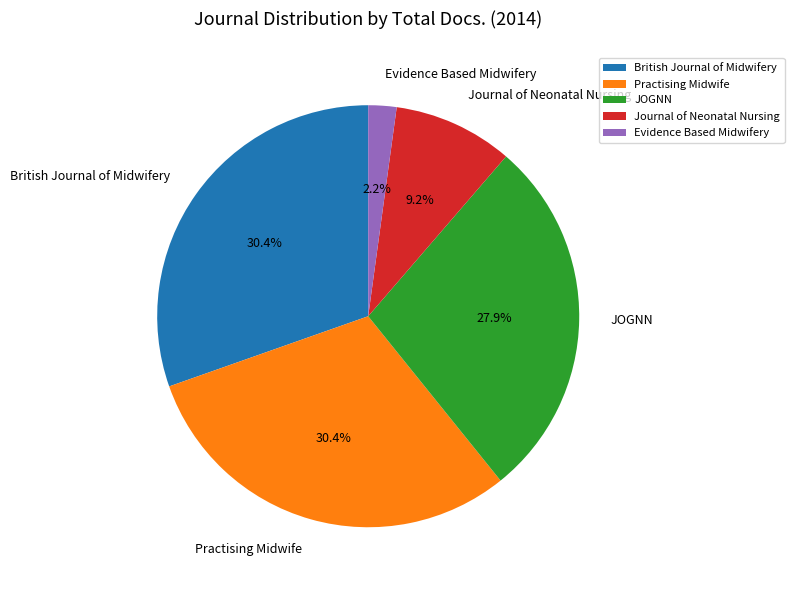

Does any single category account for the majority?

No